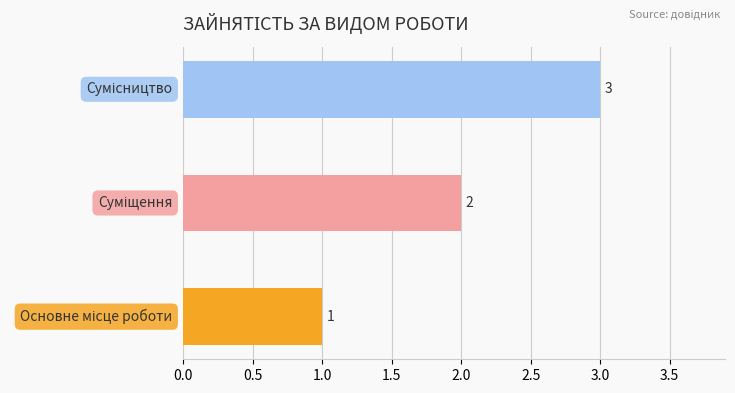

Count the values in the range 1 to 3.

3